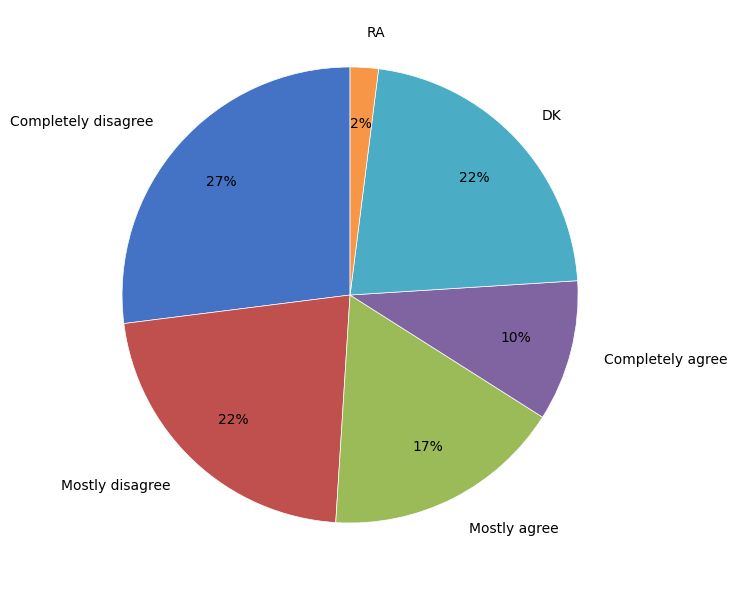

Combined, do Completely agree and Mostly disagree account for over 50%?

No